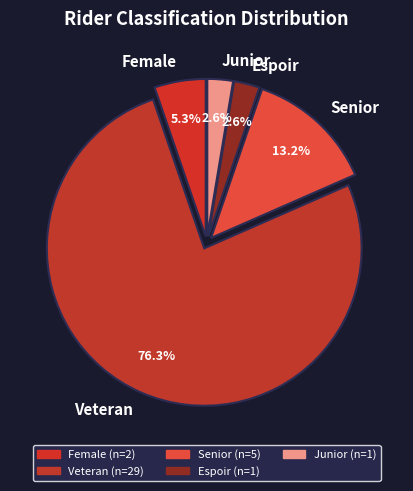

Is the sum of Veteran and Female greater than half?

Yes